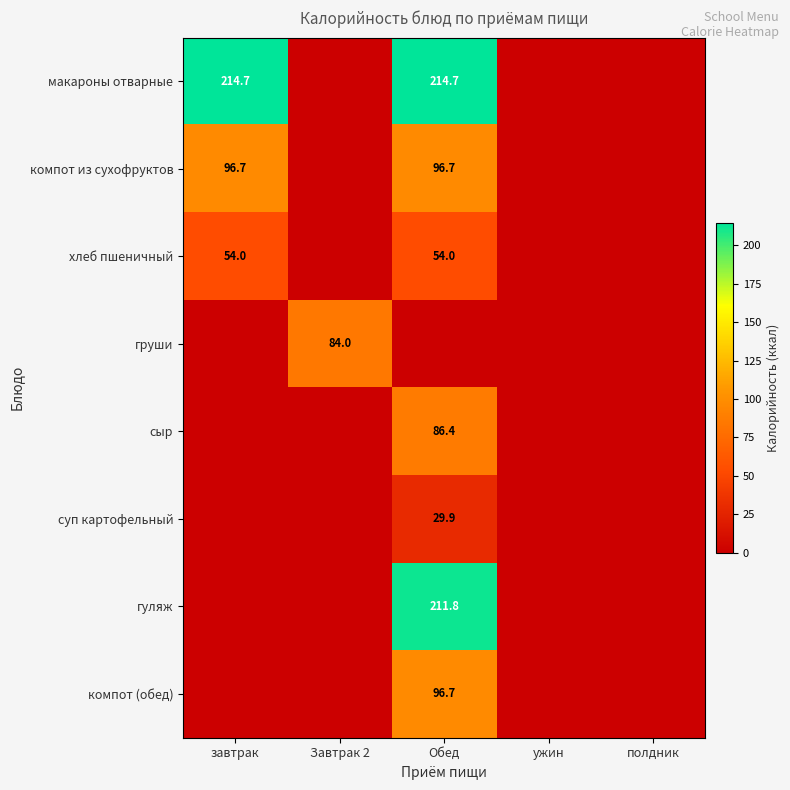

The value of сыр at Обед is 59.2. True or false?

False